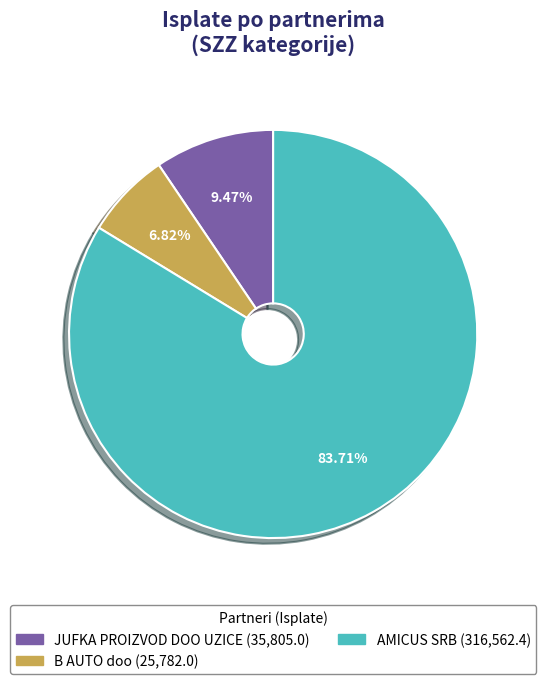

Which slice represents more than half of the pie?

AMICUS SRB